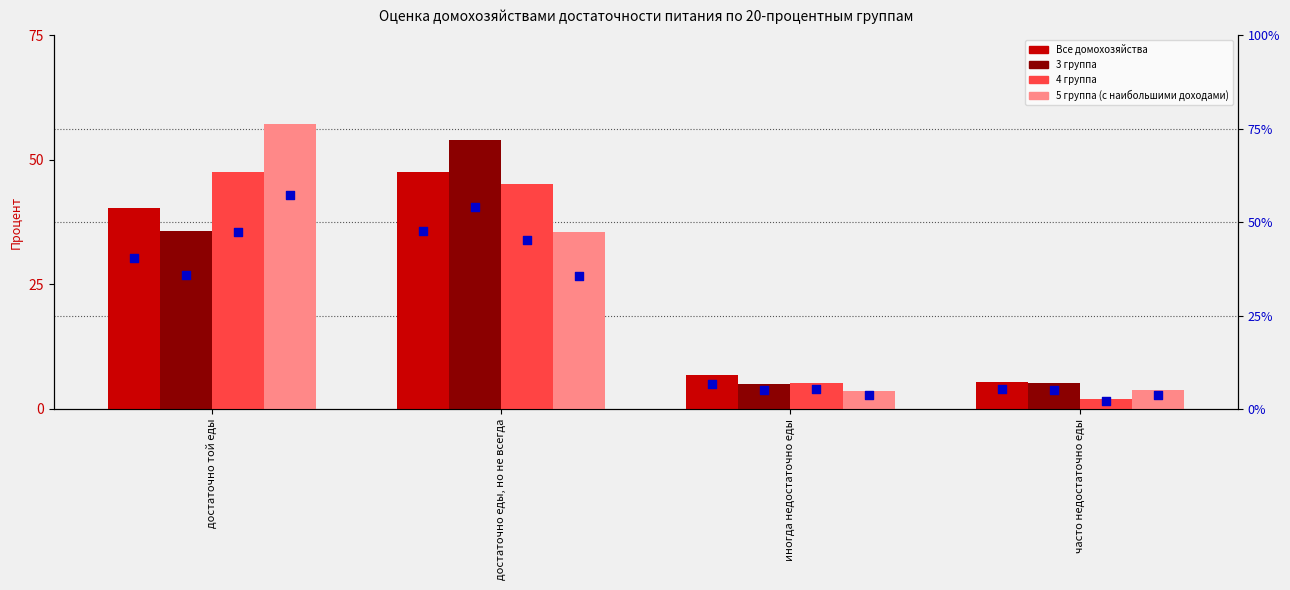

What is the total value across all series at часто недостаточно еды?

16.3